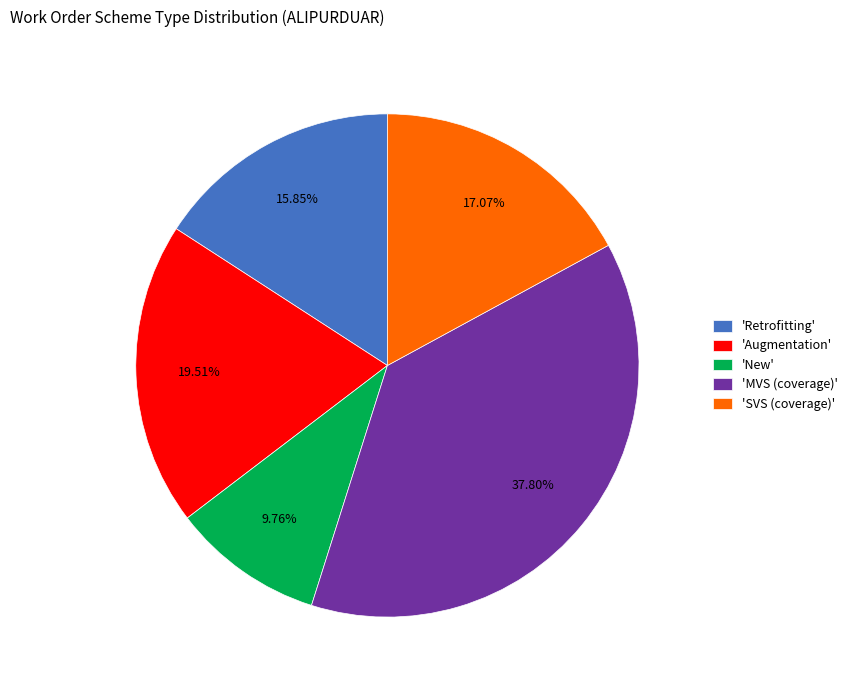

What is the smallest slice in the pie chart?

'New'